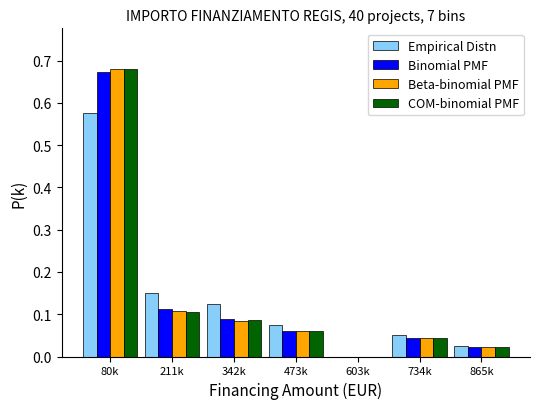

Between 80k and 734k, which series saw the biggest shift?

Beta-binomial PMF